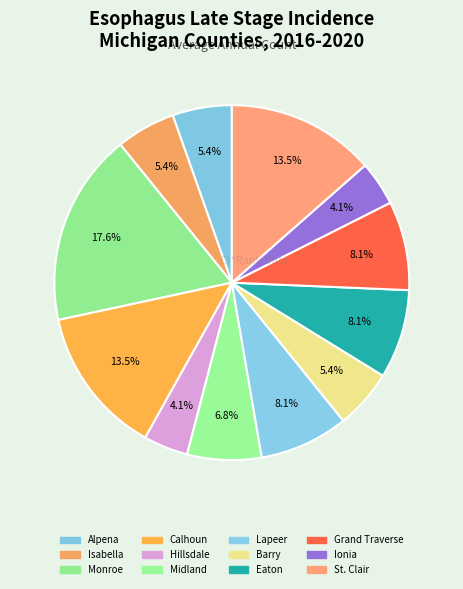

True or false: Alpena accounts for 1% of the total.

False